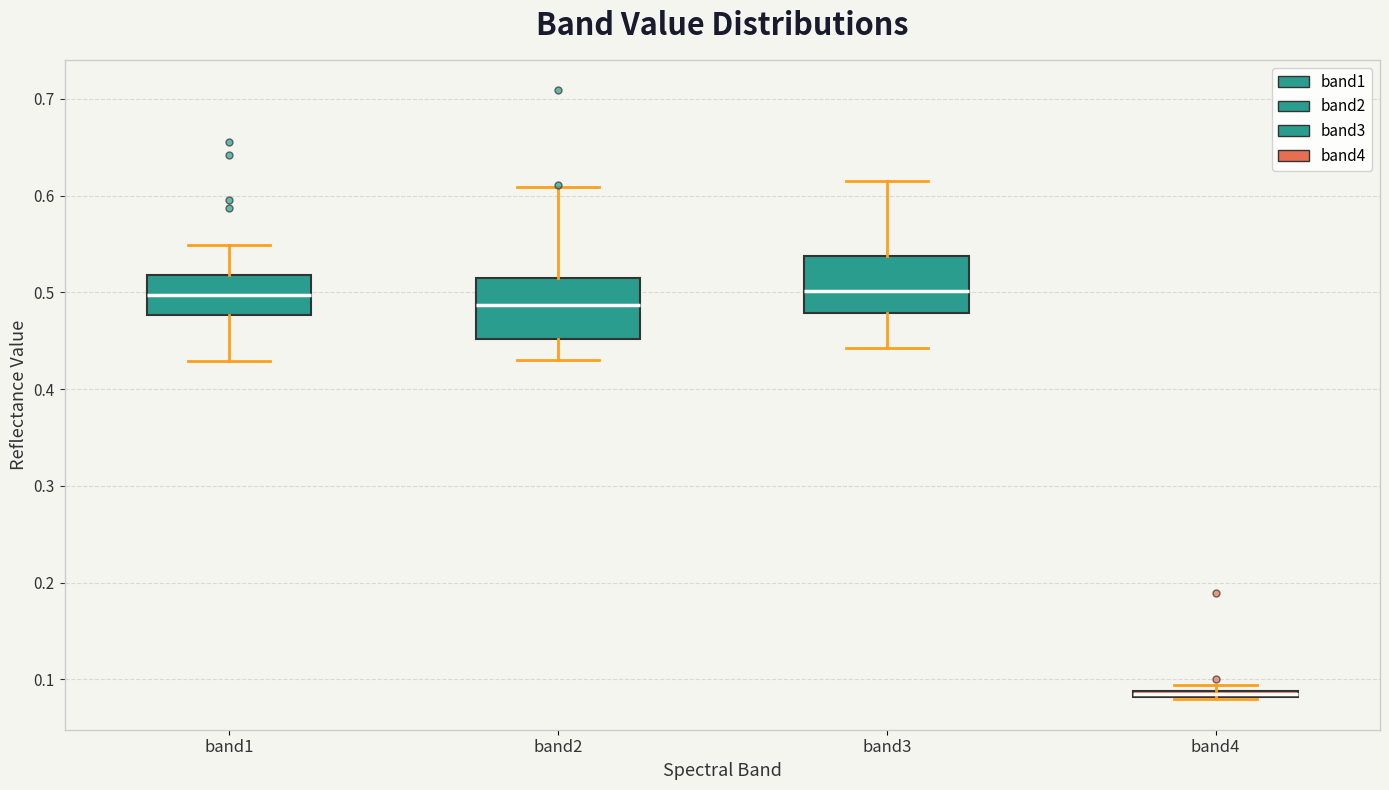

Where does the lower whisker of the box for band3 end on the y-axis? The values are not printed on the chart, so give them approximately, as read against the axis.

0.44